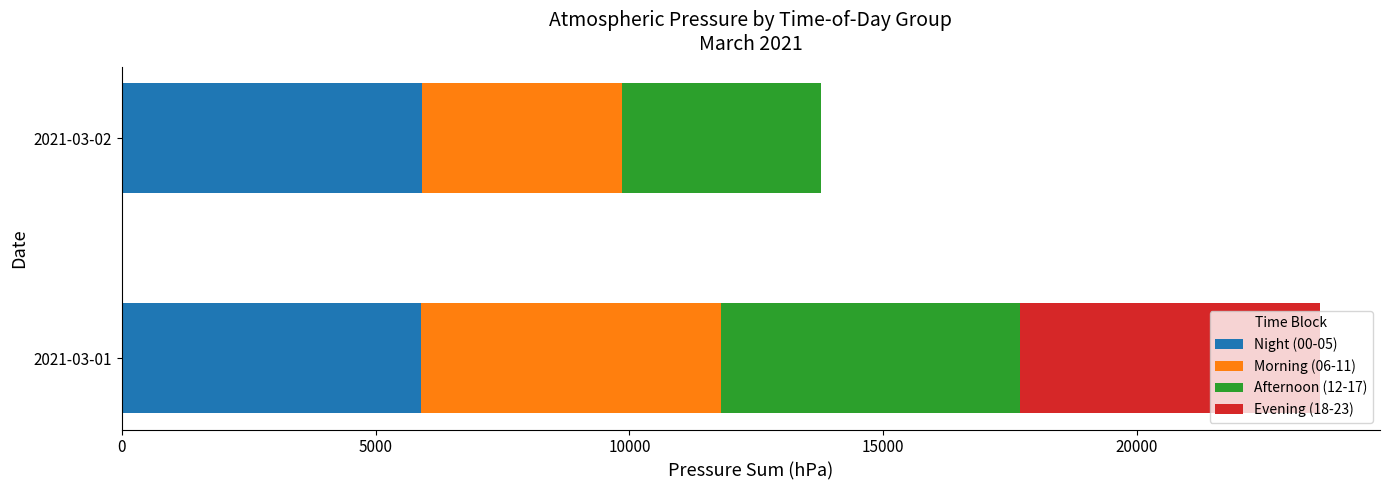

What is the total value across all series at 2021-03-02?

13777.6